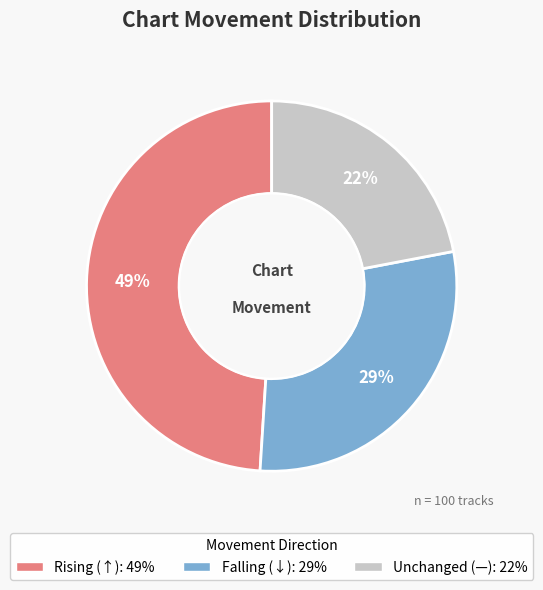

To the nearest percent, what is the difference between the largest and smallest slice percentages?

27%